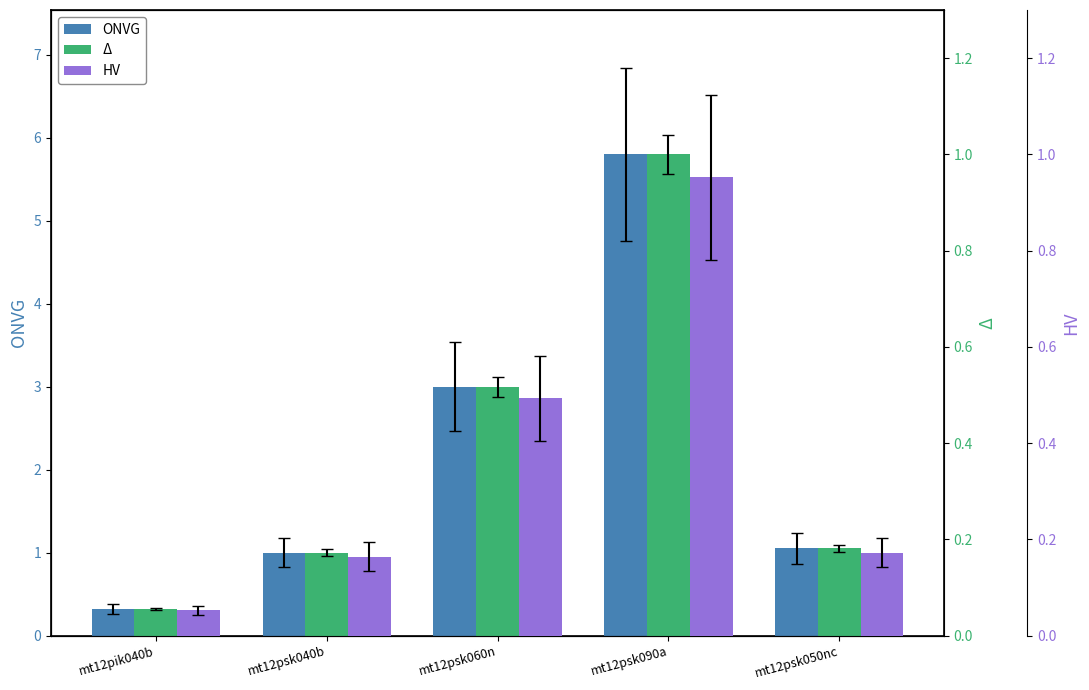

Reading left to right, list all the values displayed in this chart.

ONVG: 0.3	1.0	3.0	5.8	1.1
Δ: 0.1	0.2	0.5	1.0	0.2
HV: 0.1	0.2	0.5	1.0	0.2